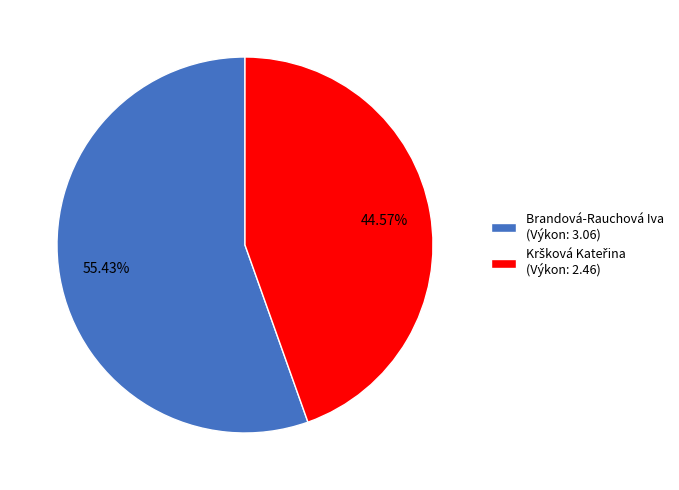

To the nearest percent, what percentage of the pie is Brandová-Rauchová Iva?

55%